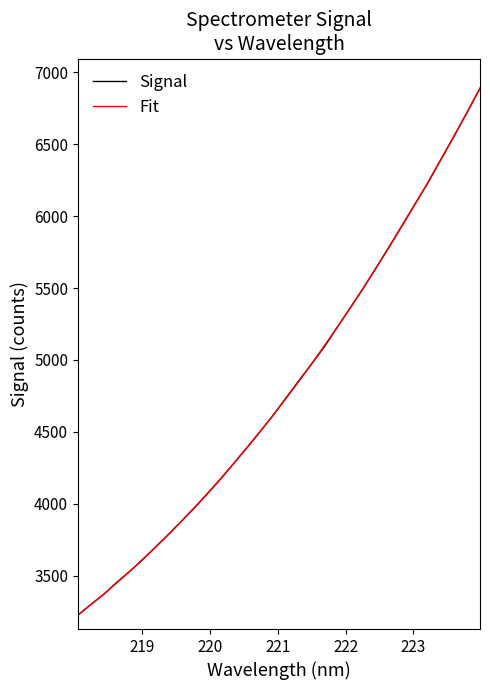

How many lines are shown in the chart?

2